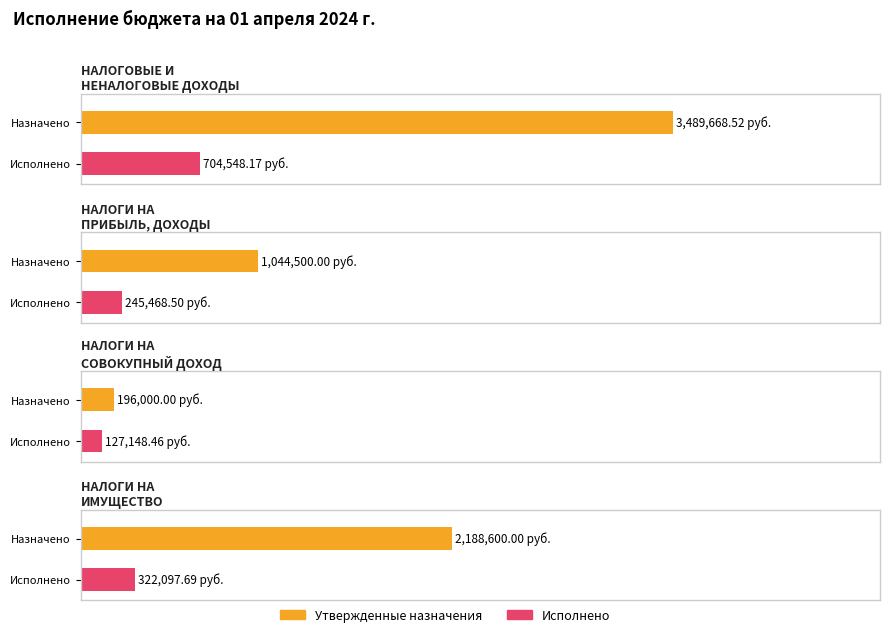

The Утвержденные бюджетные назначения series shows 1763042.7 at НАЛОГИ НА
ПРИБЫЛЬ, ДОХОДЫ. True or false?

False